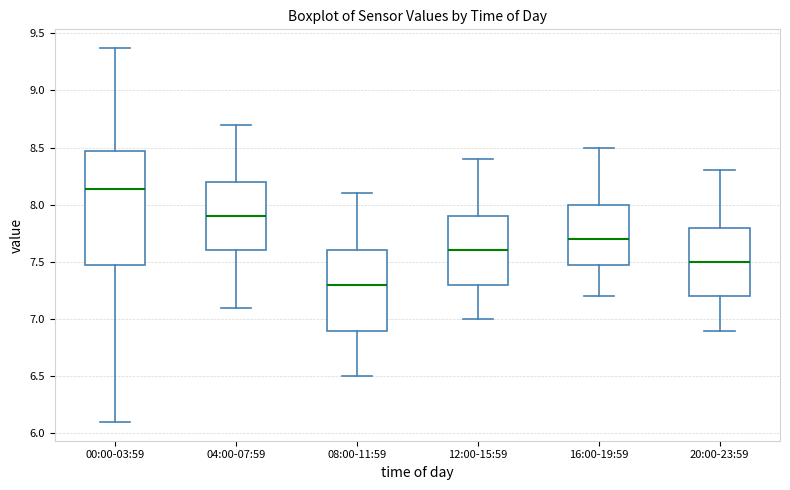

Reading left to right, transcribe this box plot: for each box, give where its median line is, the range the box spans, and where its two whiskers end, as read against the y-axis. The values are not printed on the chart, so give them approximately, as read against the axis.

00:00-03:59: median 8.15, box 7.50 to 8.45, whiskers 6.10 to 9.35
04:00-07:59: median 7.90, box 7.60 to 8.20, whiskers 7.10 to 8.70
08:00-11:59: median 7.30, box 6.90 to 7.60, whiskers 6.50 to 8.10
12:00-15:59: median 7.60, box 7.30 to 7.90, whiskers 7.00 to 8.40
16:00-19:59: median 7.70, box 7.50 to 8.00, whiskers 7.20 to 8.50
20:00-23:59: median 7.50, box 7.20 to 7.80, whiskers 6.90 to 8.30